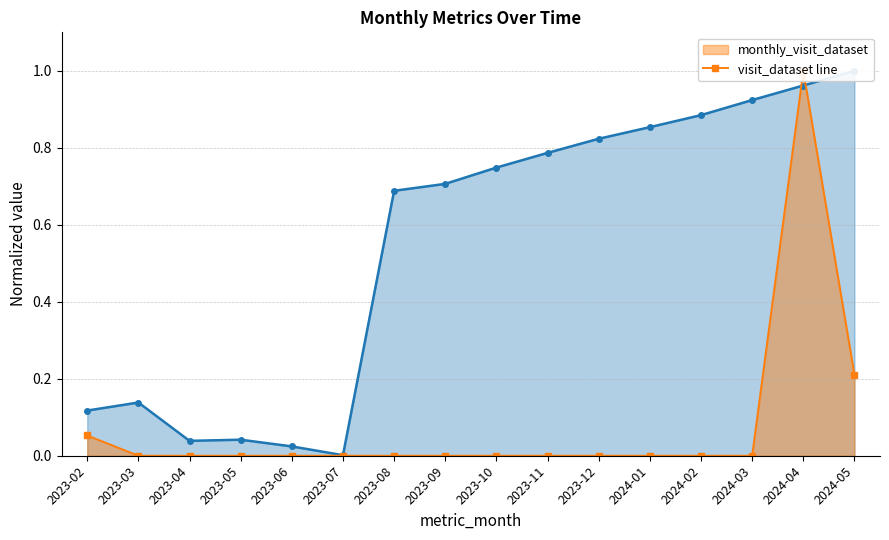

What is the value of the 15th point from the left?

1.0